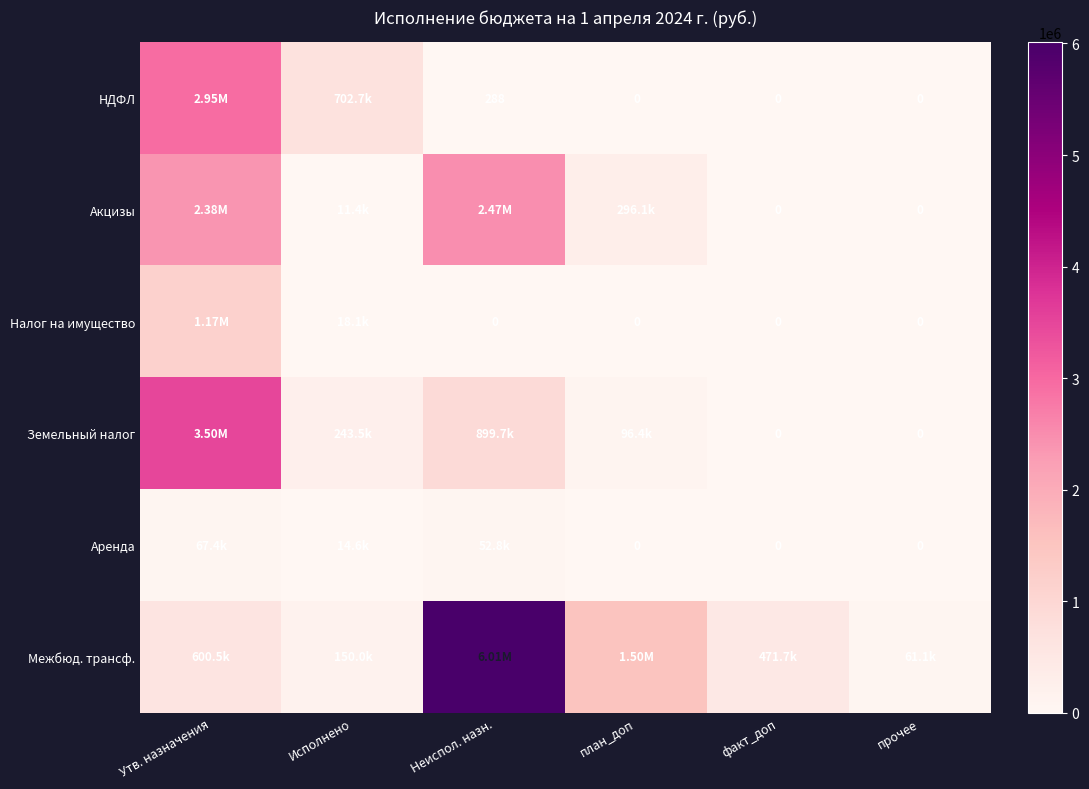

At how many categories does at least one series exceed 1972501?

2